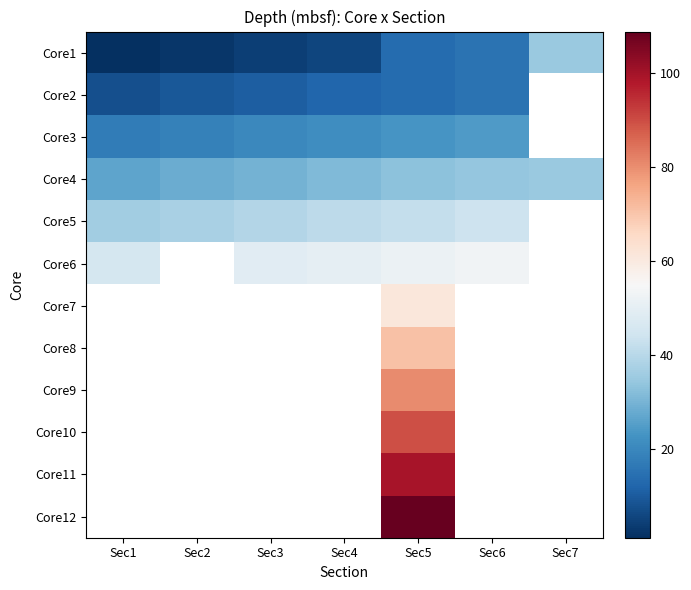

What is the smallest value displayed?

1.2